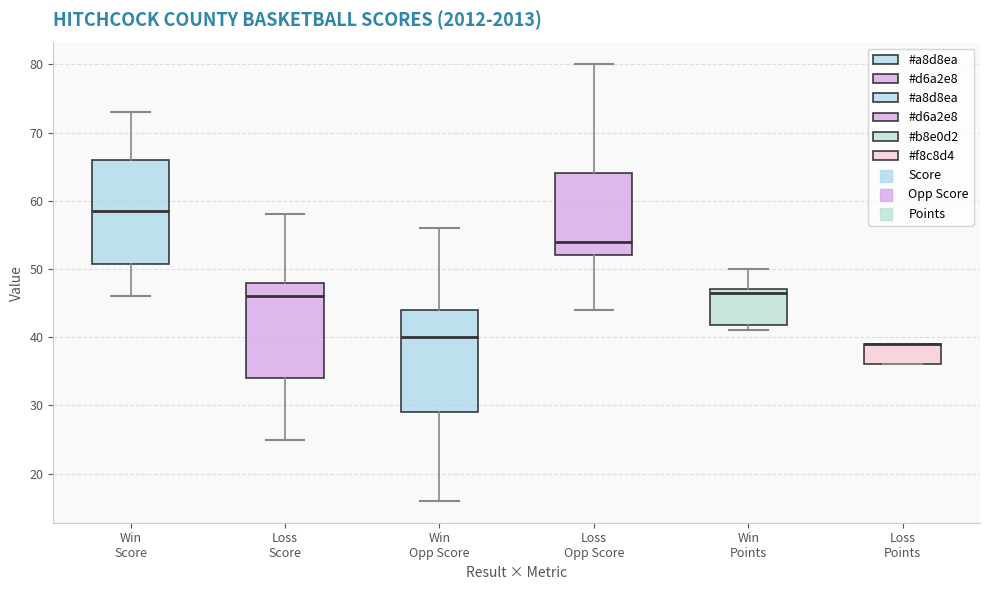

Where is the lower edge of the box for Loss Opp Score on the y-axis? The values are not printed on the chart, so give them approximately, as read against the axis.

52